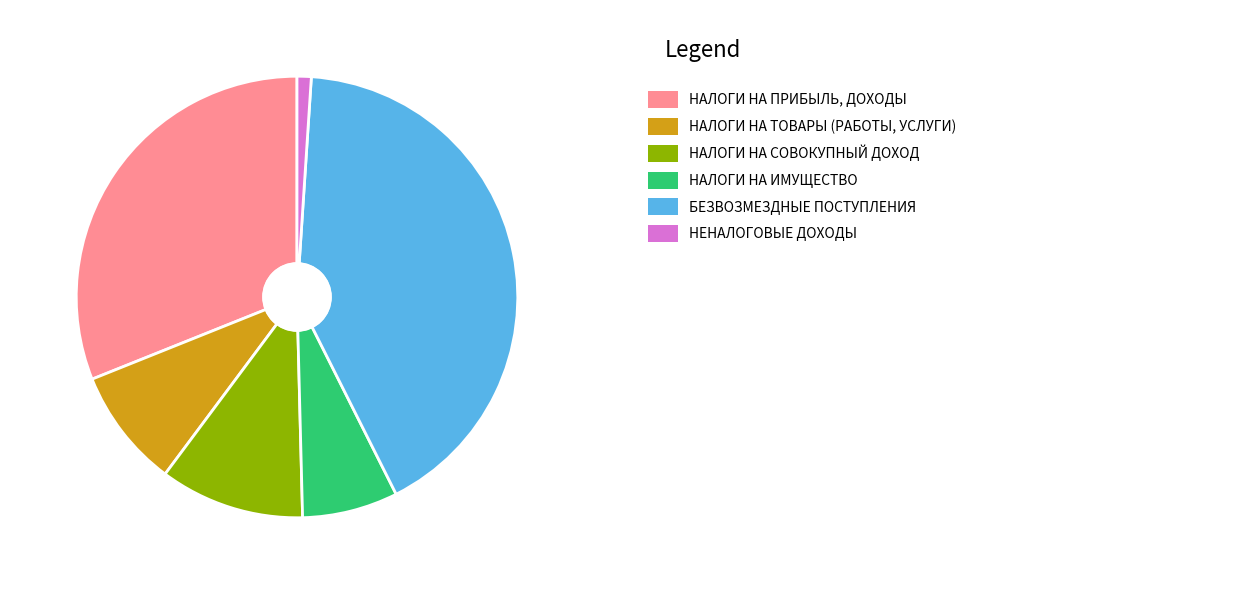

How many slices are in this pie chart?

6